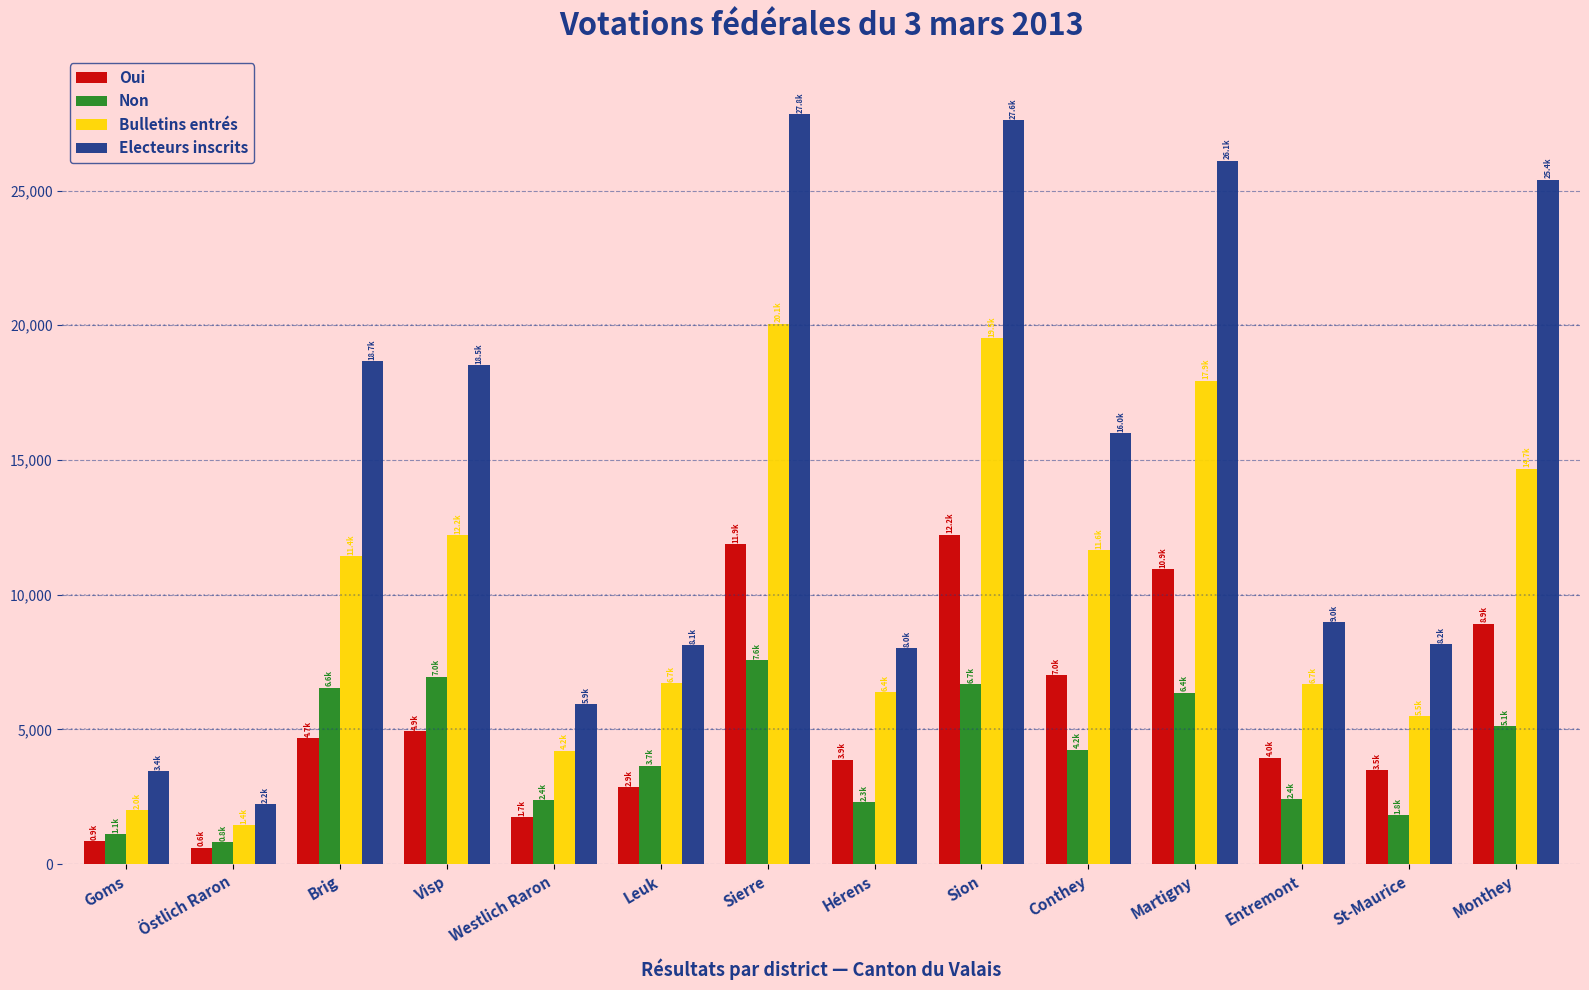

How many data points in Oui are less than 4681?

7